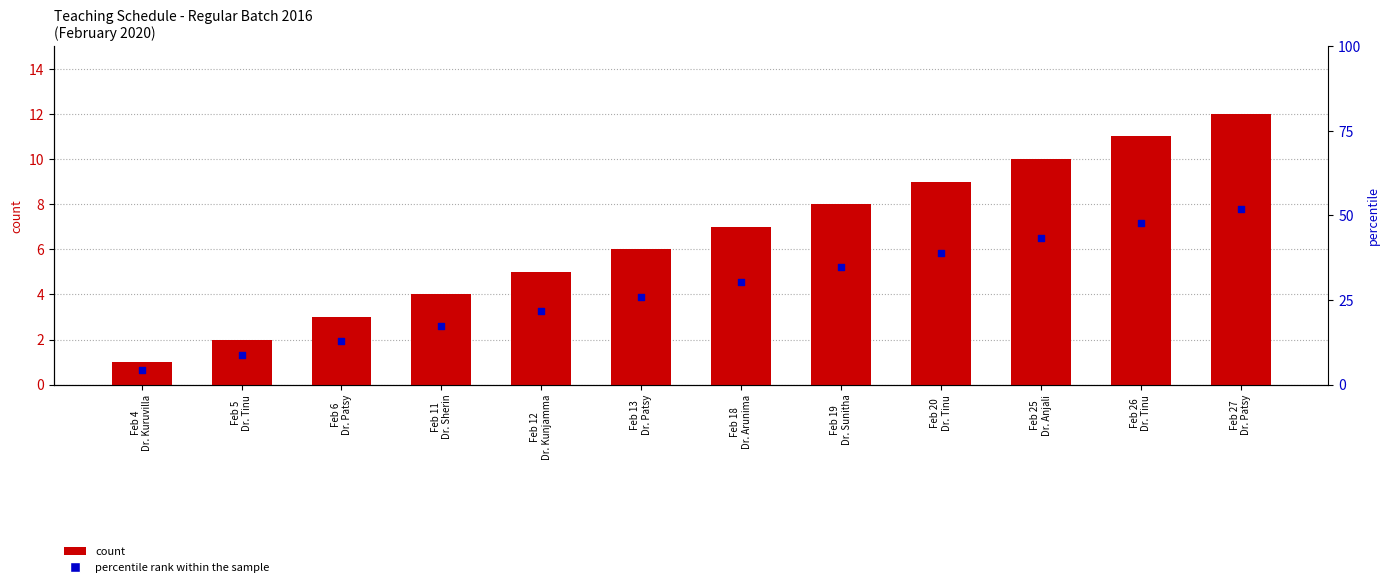

Which series contains the highest Y value?

count